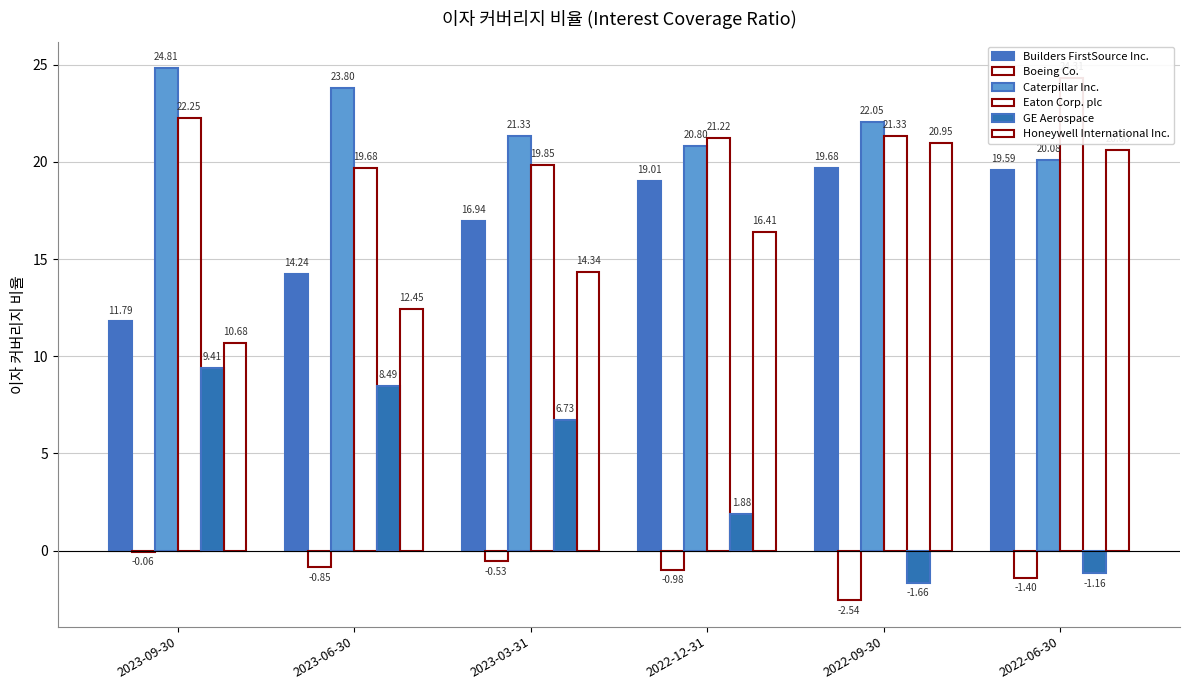

True or false: Eaton Corp. plc has a value of 22.2 at 2023-09-30.

True